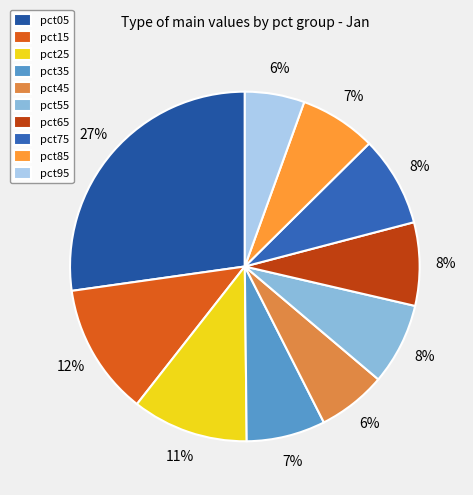

Does any single category account for the majority?

No